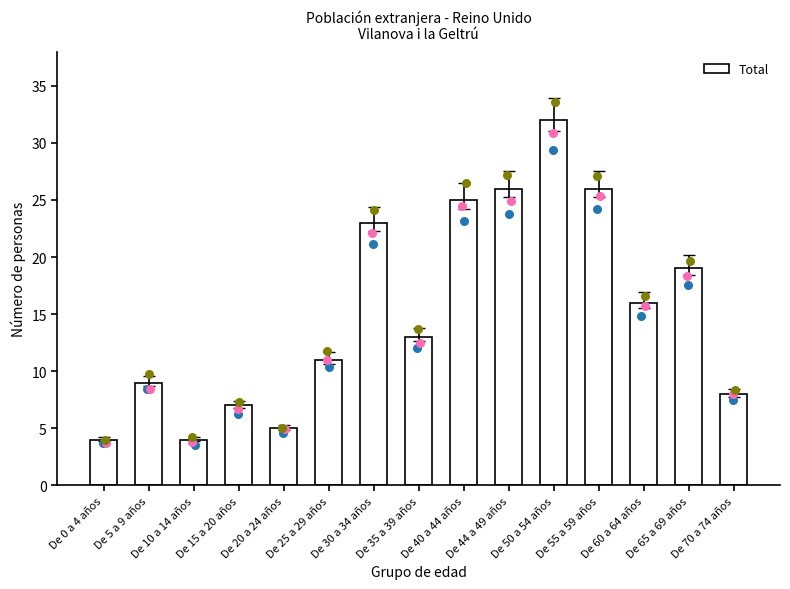

Between De 40 a 44 años and De 0 a 4 años, which is larger?

De 40 a 44 años